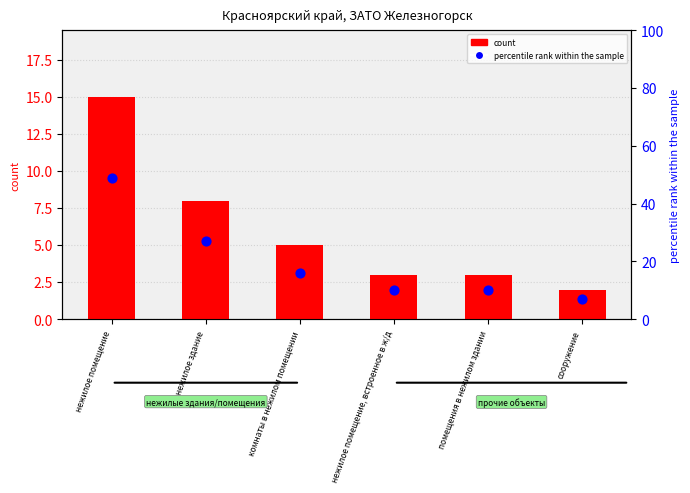

What are all the series names shown in the legend?

count, percentile rank within the sample